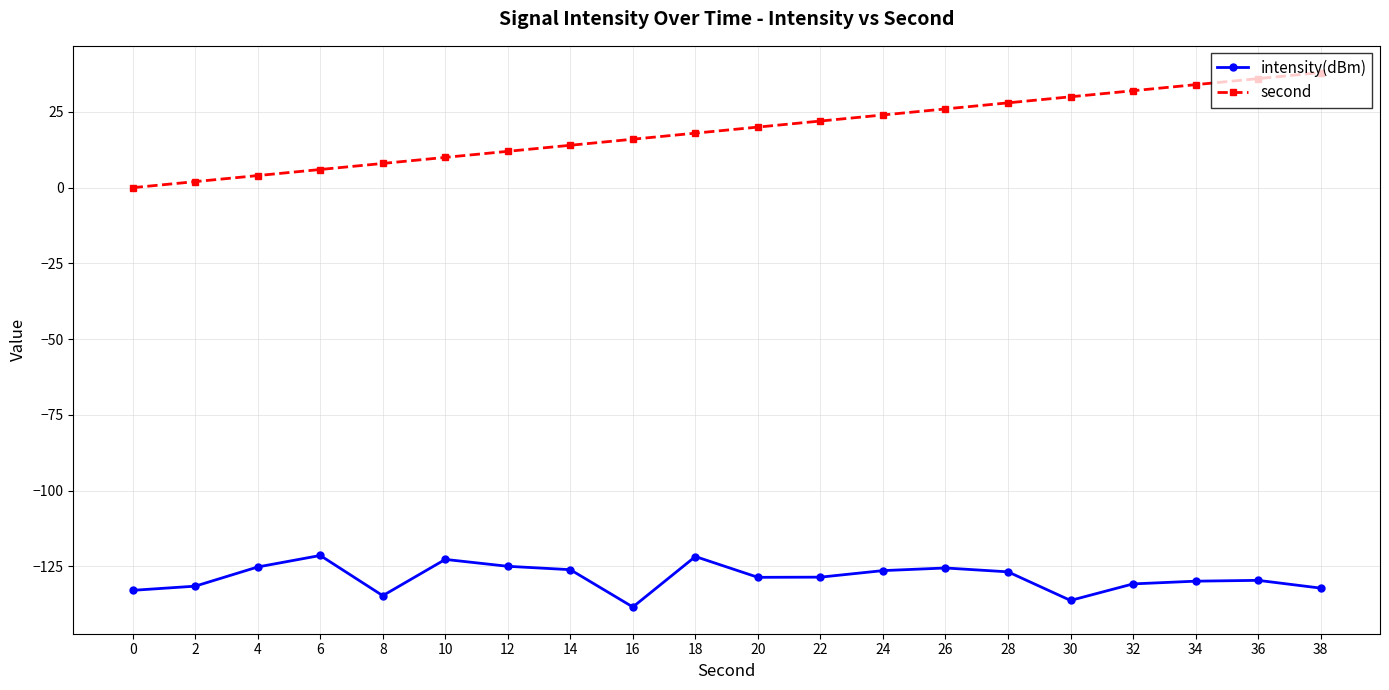

Is this an area chart (filled region under the line)?

No